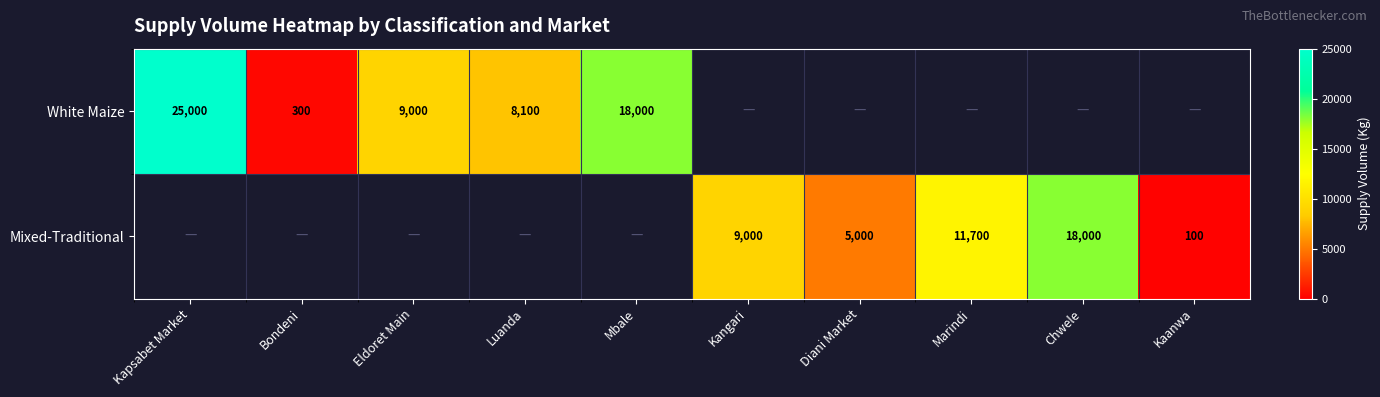

Is it true that Mixed-Traditional equals 4370 at Kangari?

False